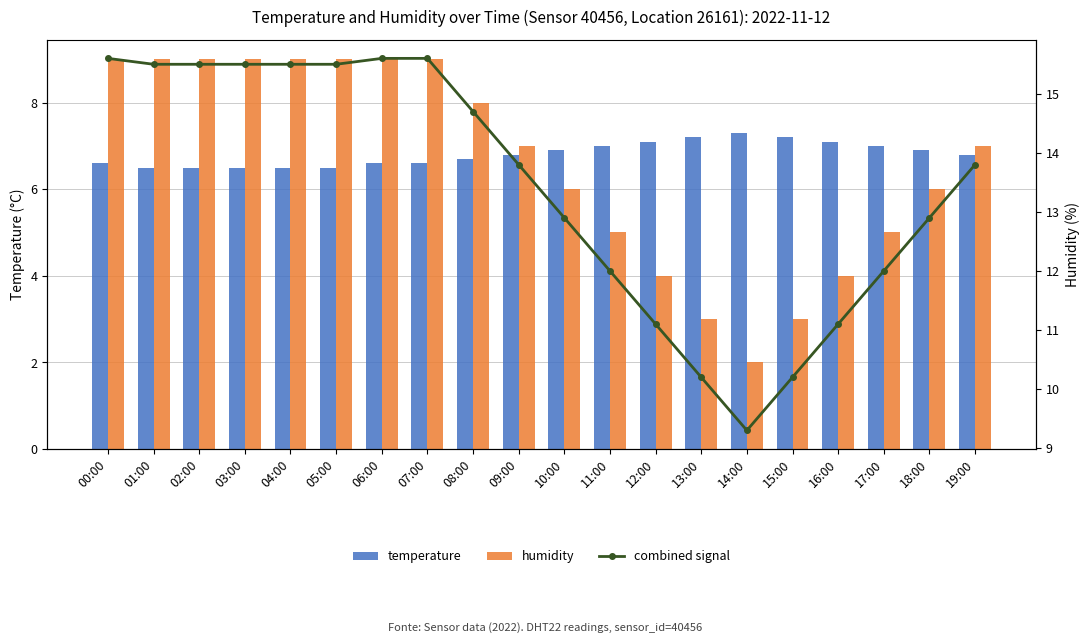

Reading left to right, what are all the values shown in this chart?

temperature: 6.6	6.5	6.5	6.5	6.5	6.5	6.6	6.6	6.7	6.8	6.9	7.0	7.1	7.2	7.3	7.2	7.1	7.0	6.9	6.8
humidity: 9.0	9.0	9.0	9.0	9.0	9.0	9.0	9.0	8.0	7.0	6.0	5.0	4.0	3.0	2.0	3.0	4.0	5.0	6.0	7.0
combined signal: 15.6	15.5	15.5	15.5	15.5	15.5	15.6	15.6	14.7	13.8	12.9	12.0	11.1	10.2	9.3	10.2	11.1	12.0	12.9	13.8